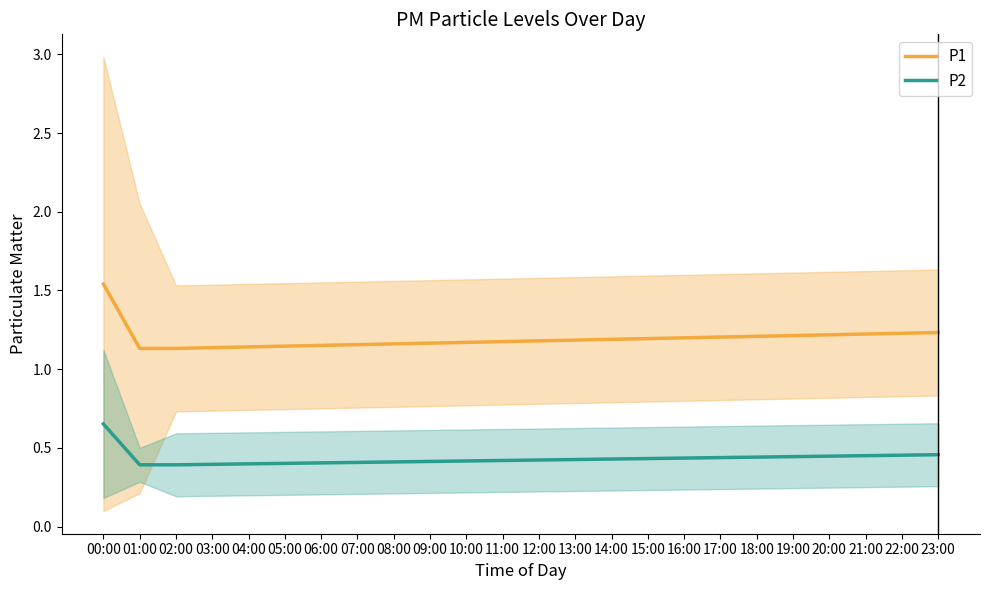

What is the label of the 23rd point from the left?

22:00